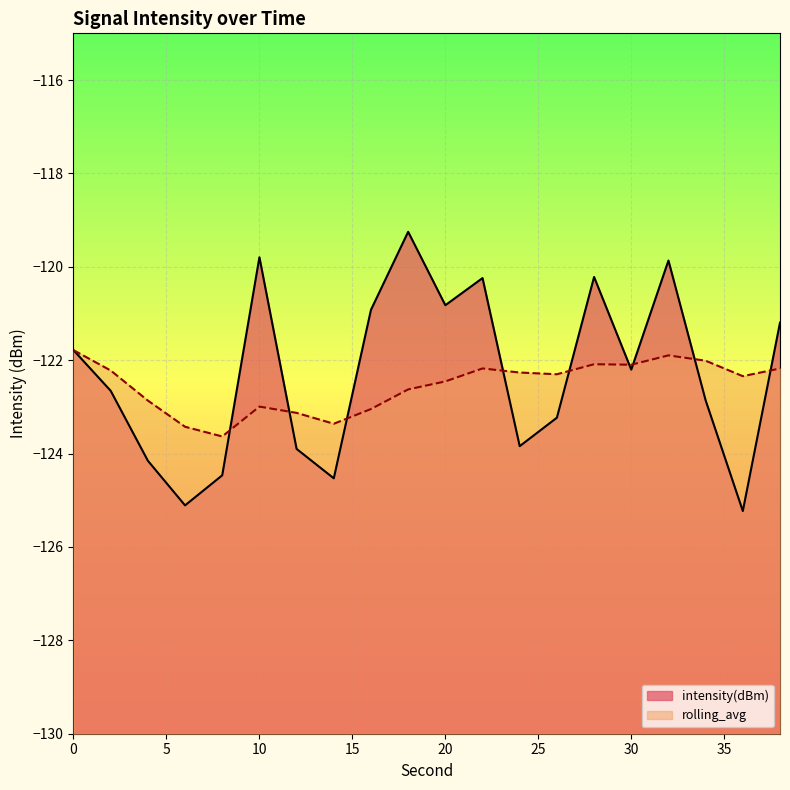

True or false: intensity(dBm) and rolling_avg cross at least once.

True